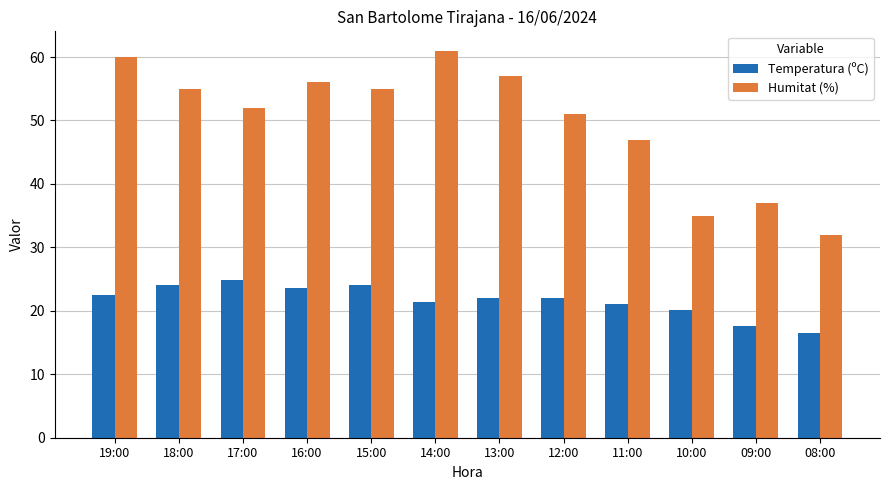

Rank the series at 15:00 from lowest to highest value.

Temperatura (ºC), Humitat (%)